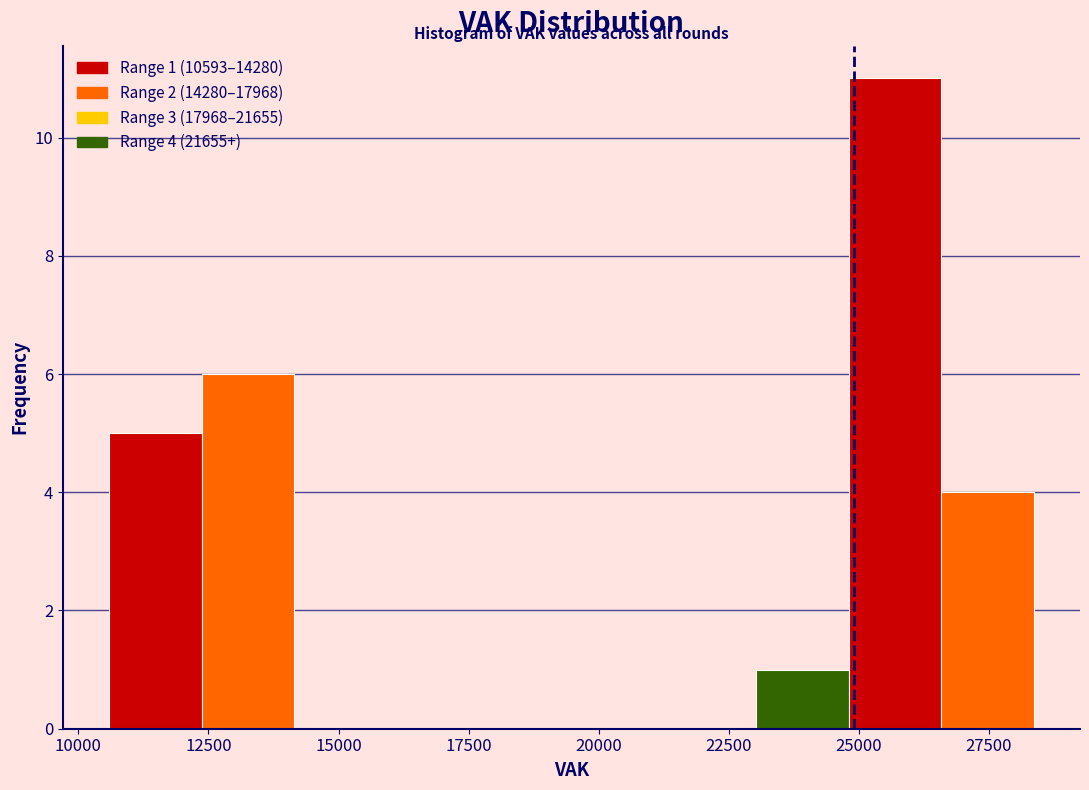

Around what value on the x-axis is the tallest bar? Give the approximate position of its centre, as read against the axis.

25500